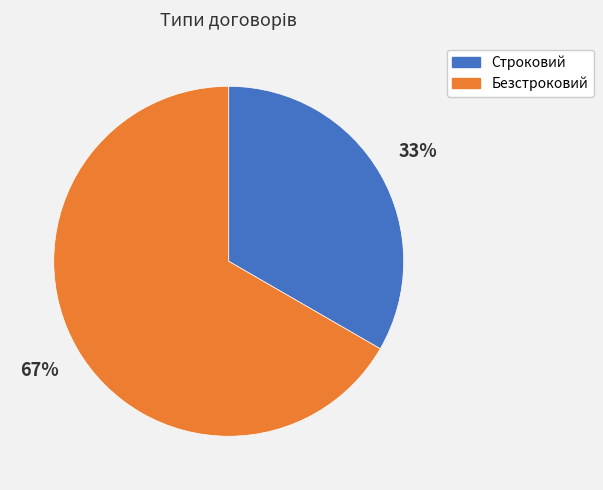

What percentage is the Безстроковий slice, to the nearest percent?

67%